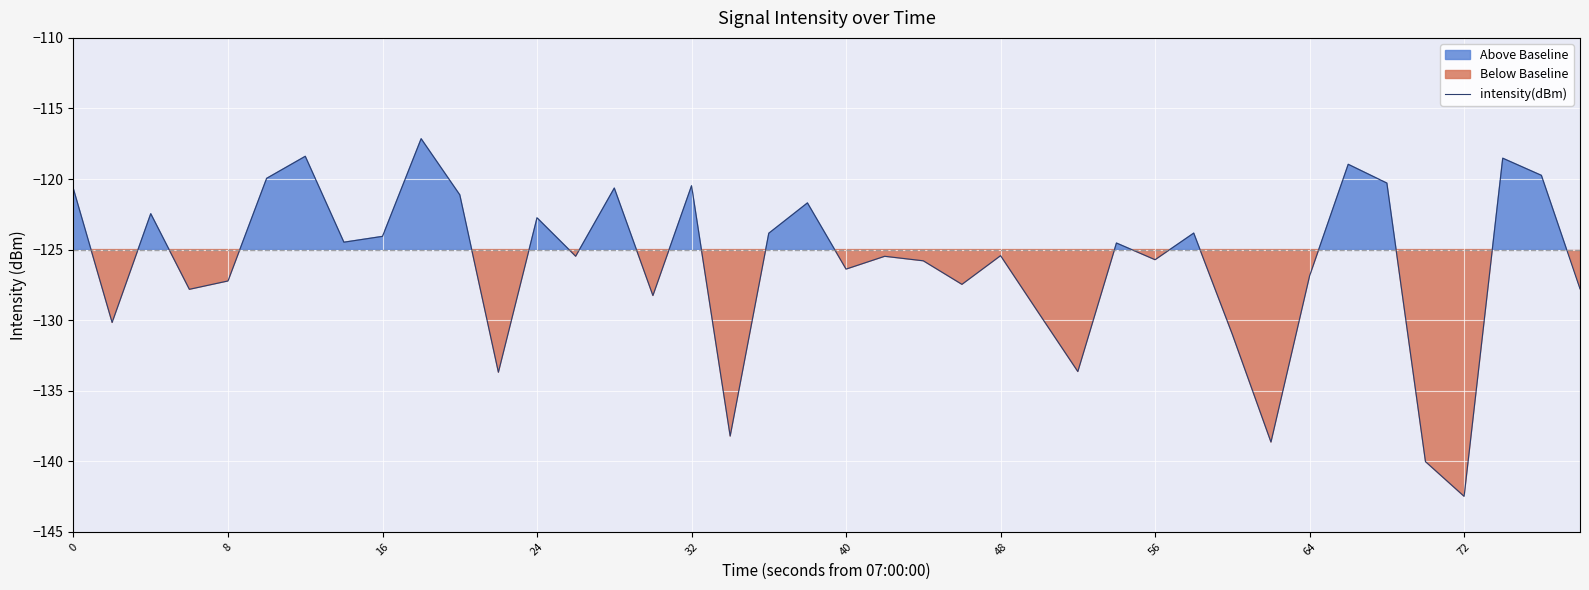

What is the sum of all values?

-5040.7